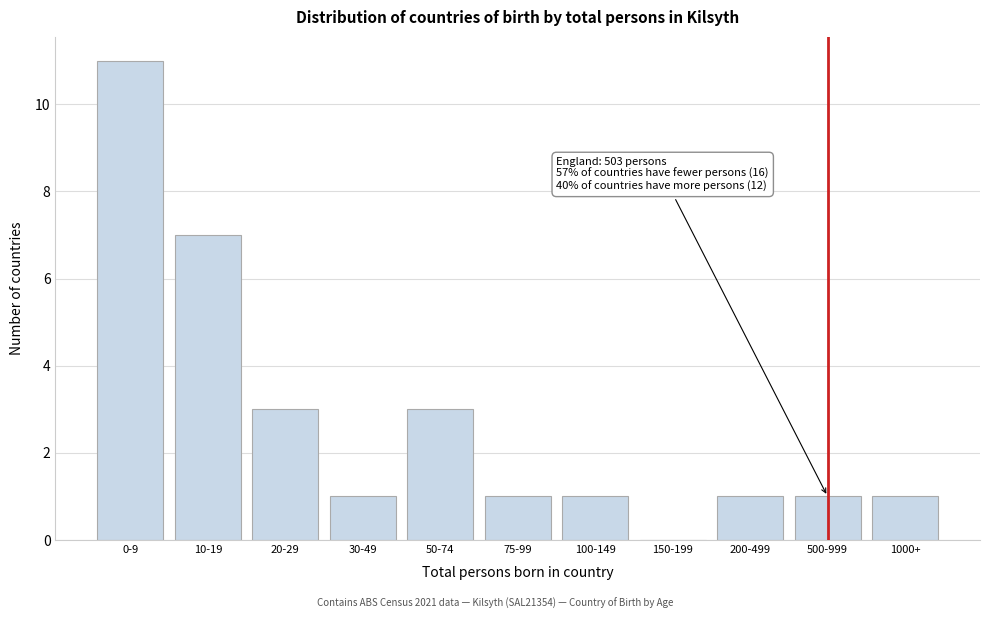

Reading right to left, extract all data points from this chart.

1000+=1	500-999=1	200-499=1	150-199=0	100-149=1	75-99=1	50-74=3	30-49=1	20-29=3	10-19=7	0-9=11